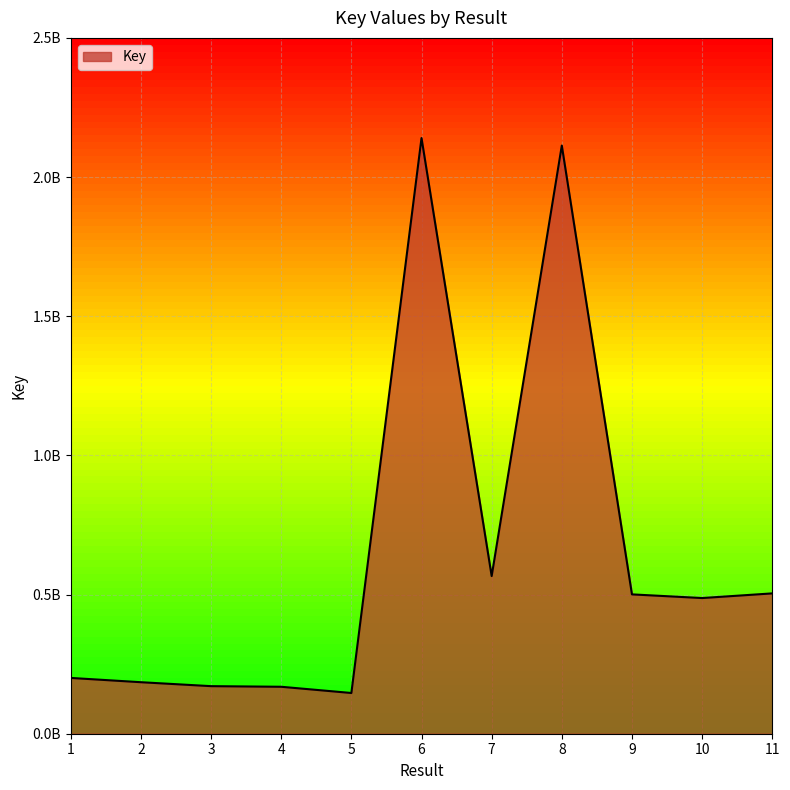

What is the smallest value displayed?

146333026